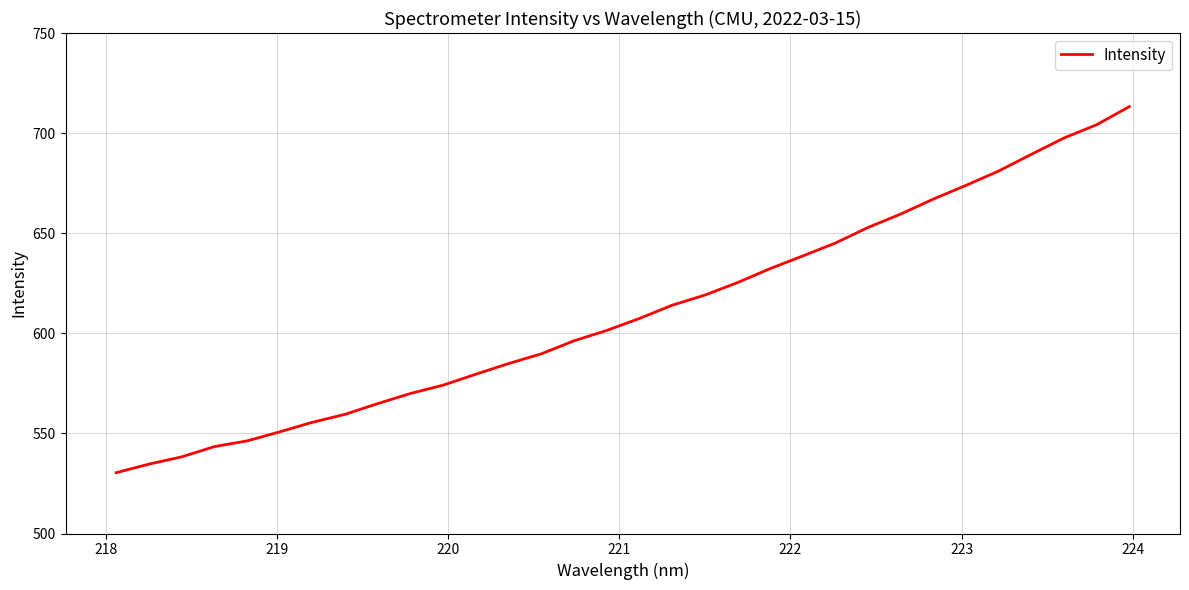

What is the minimum value shown in the chart?

530.4